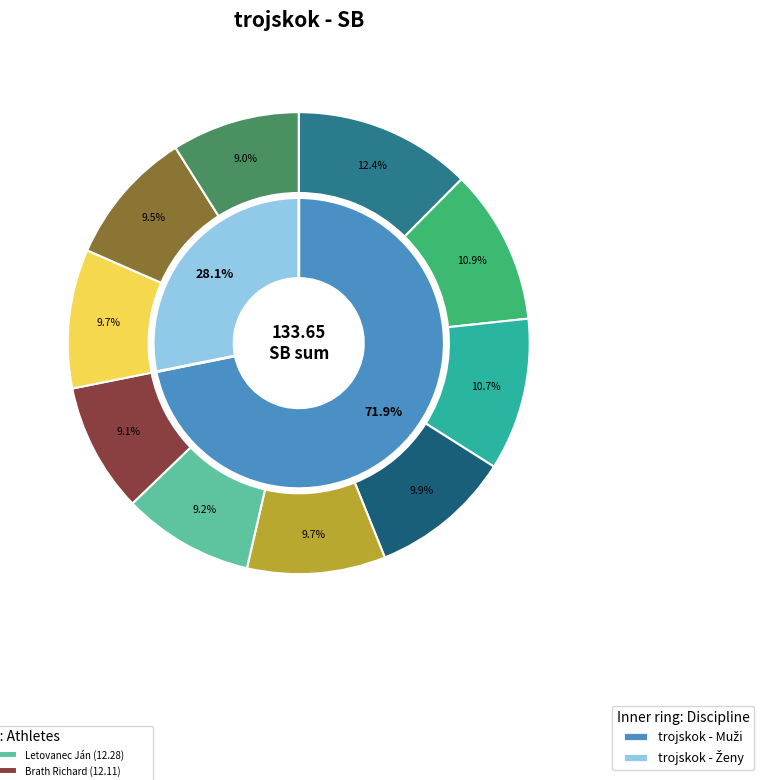

Does Jursa Michal account for over 50% of the chart?

No